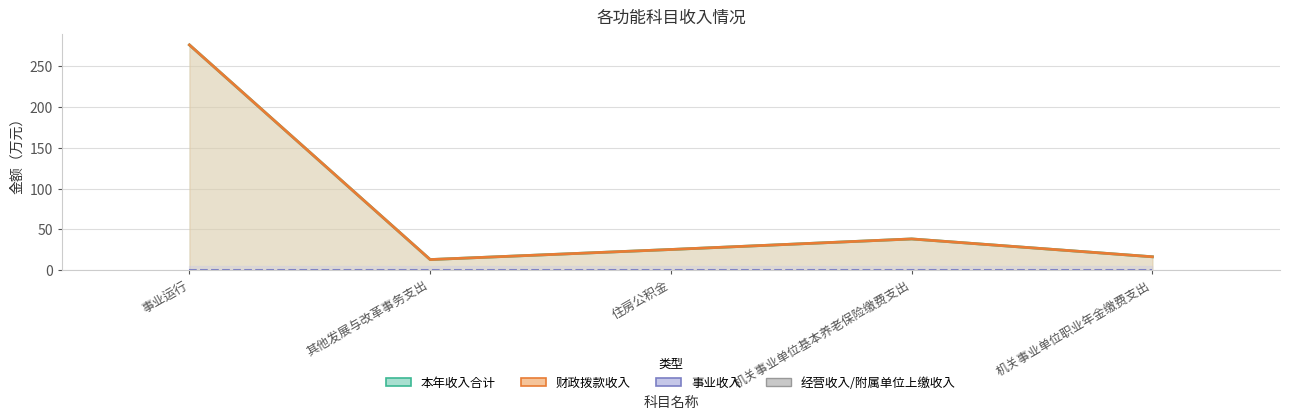

What is the difference between the second highest and second lowest values in the 本年收入合计 series?

21.9